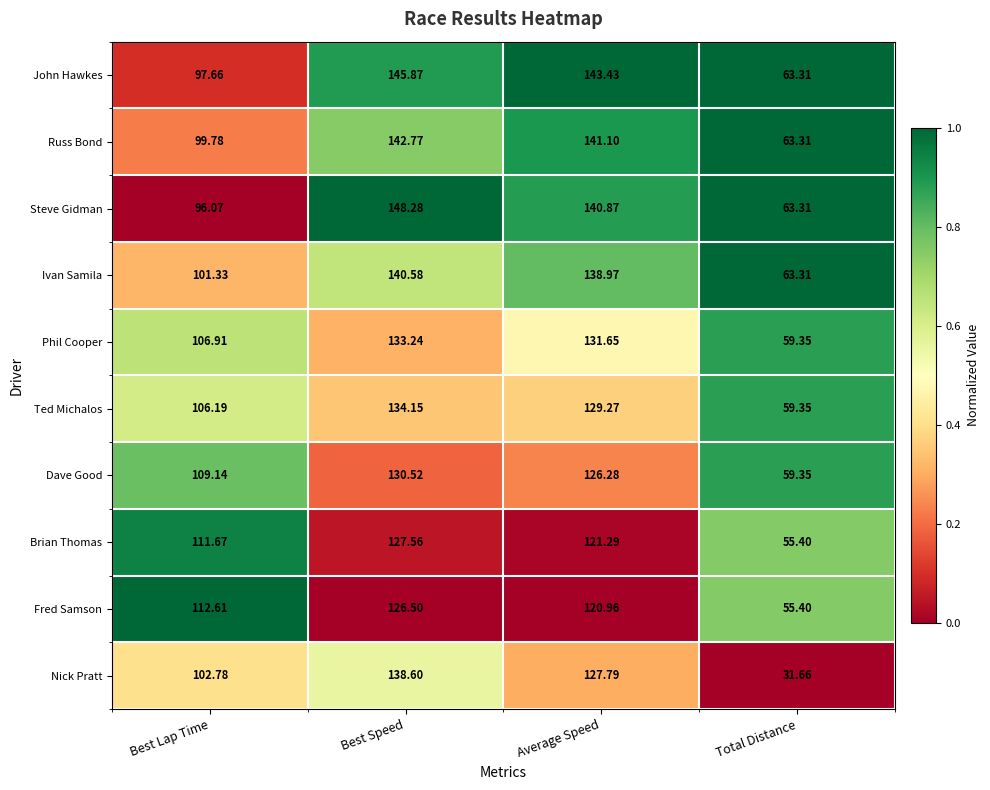

At which label does Nick Pratt reach its peak?

Best Speed